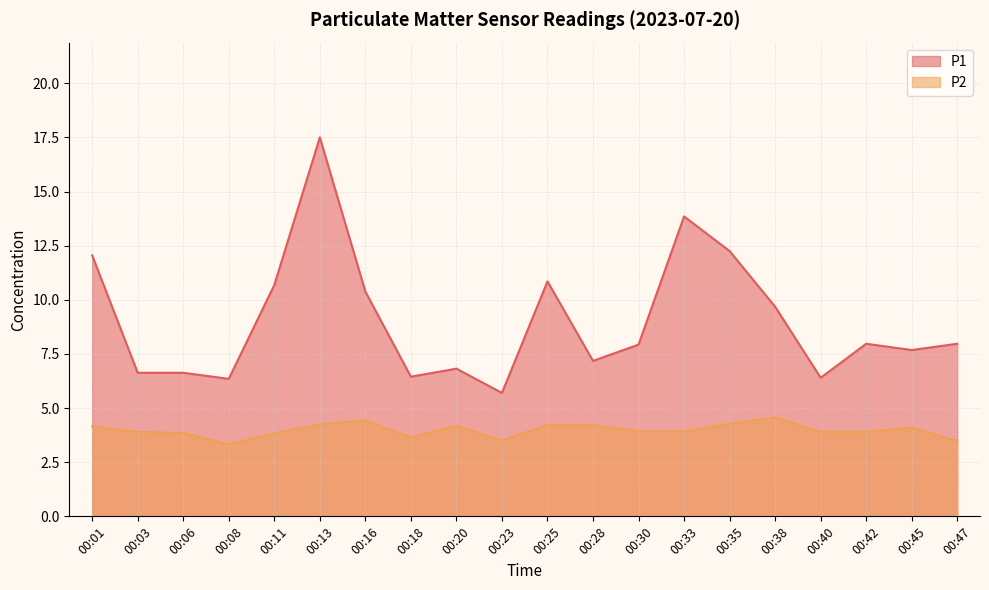

The value of P2 at 00:06 is 1.7. True or false?

False